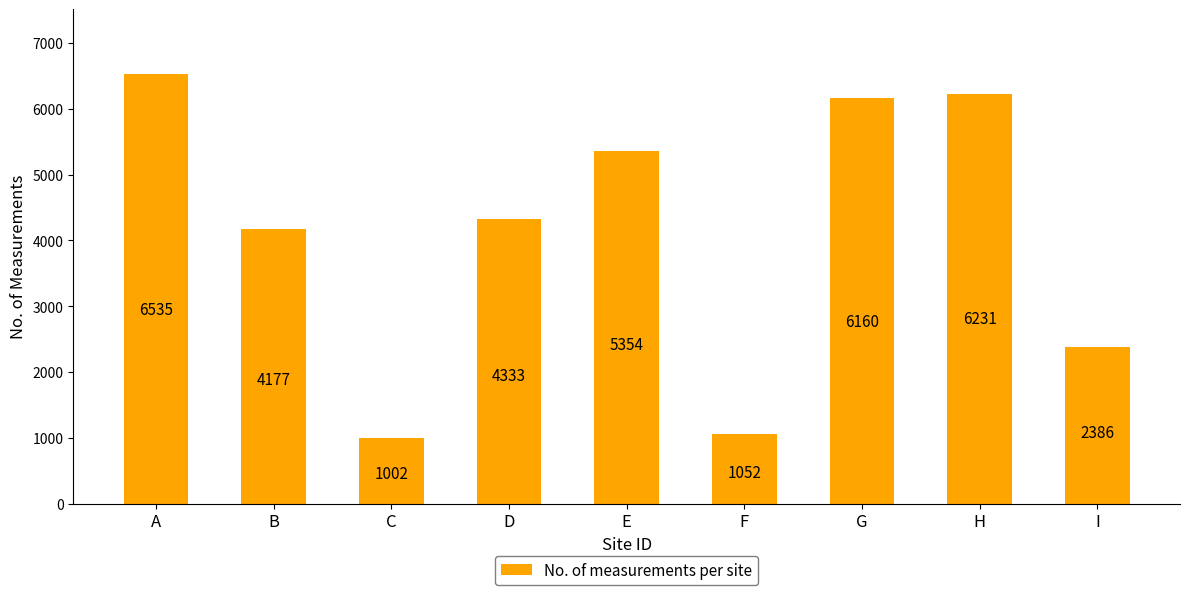

Reading left to right, transcribe all the data shown in this chart.

6535	4177	1002	4333	5354	1052	6160	6231	2386